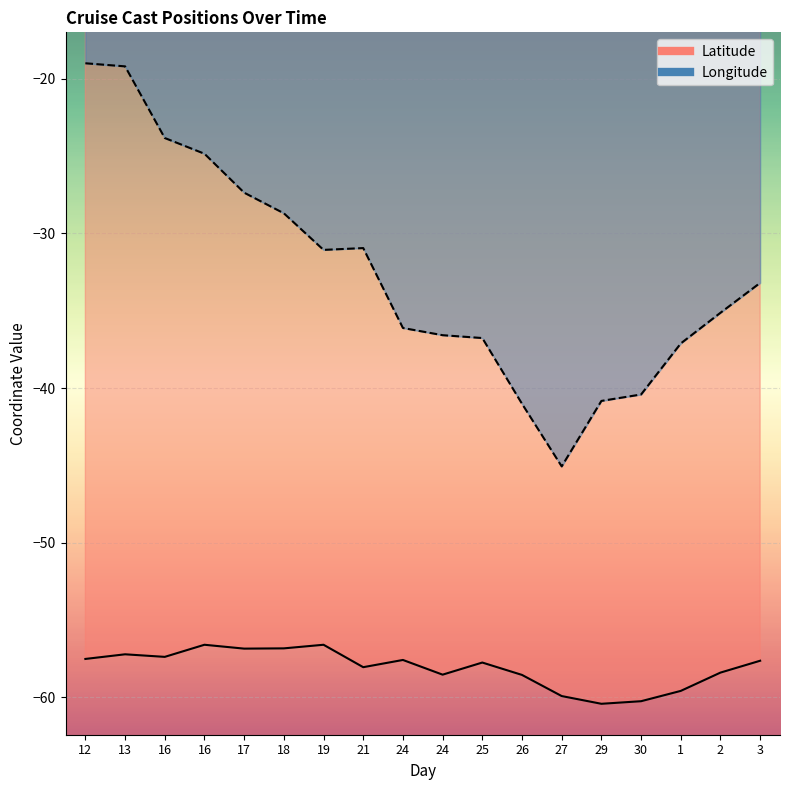

Reading left to right, extract all data points from this chart.

Latitude: -57.5	-57.2	-57.4	-56.6	-56.9	-56.8	-56.6	-58.0	-57.6	-58.5	-57.8	-58.5	-59.9	-60.4	-60.2	-59.6	-58.4	-57.6
Longitude: -19.0	-19.2	-23.8	-24.9	-27.4	-28.7	-31.1	-30.9	-36.1	-36.6	-36.8	-41.0	-45.1	-40.8	-40.4	-37.1	-35.1	-33.2